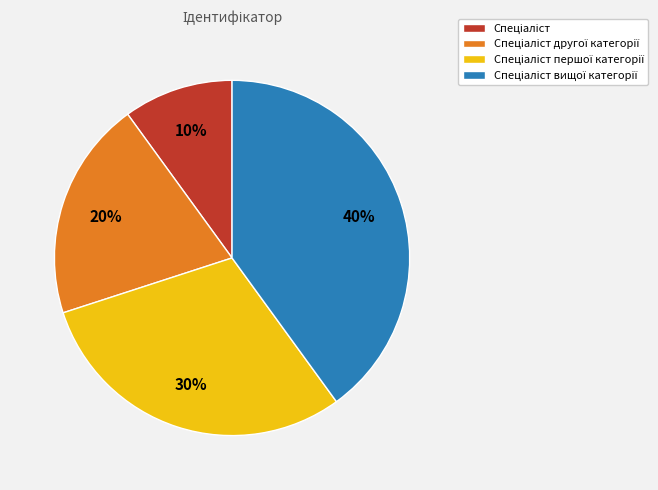

How many segments does this pie chart have?

4